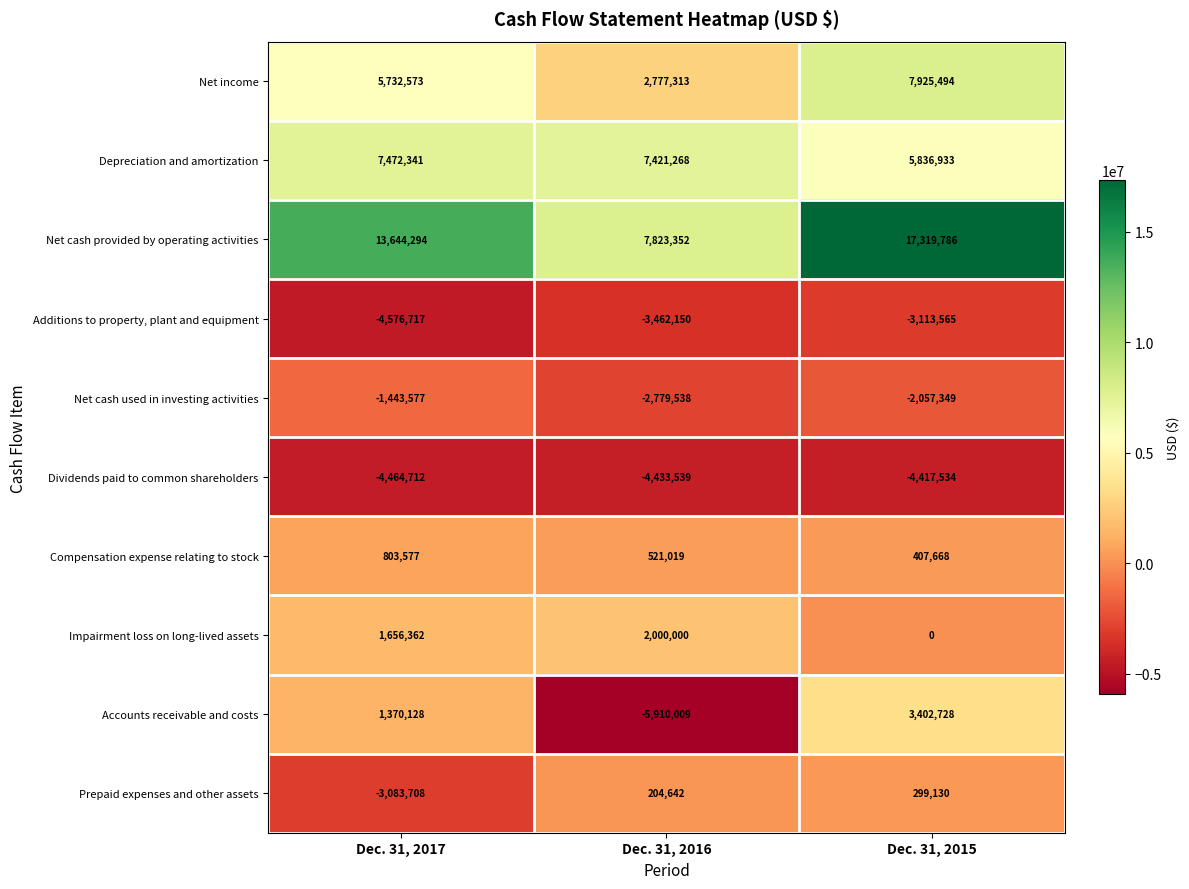

Reading right to left, list all the values displayed in this chart.

Net income: 7925494	2777313	5732573
Depreciation and amortization: 5836933	7421268	7472341
Net cash provided by operating activities: 17319786	7823352	13644294
Additions to property, plant and equipment: -3113565	-3462150	-4576717
Net cash used in investing activities: -2057349	-2779538	-1443577
Dividends paid to common shareholders: -4417534	-4433539	-4464712
Compensation expense relating to stock: 407668	521019	803577
Impairment loss on long-lived assets: 0	2000000	1656362
Accounts receivable and costs: 3402728	-5910009	1370128
Prepaid expenses and other assets: 299130	204642	-3083708